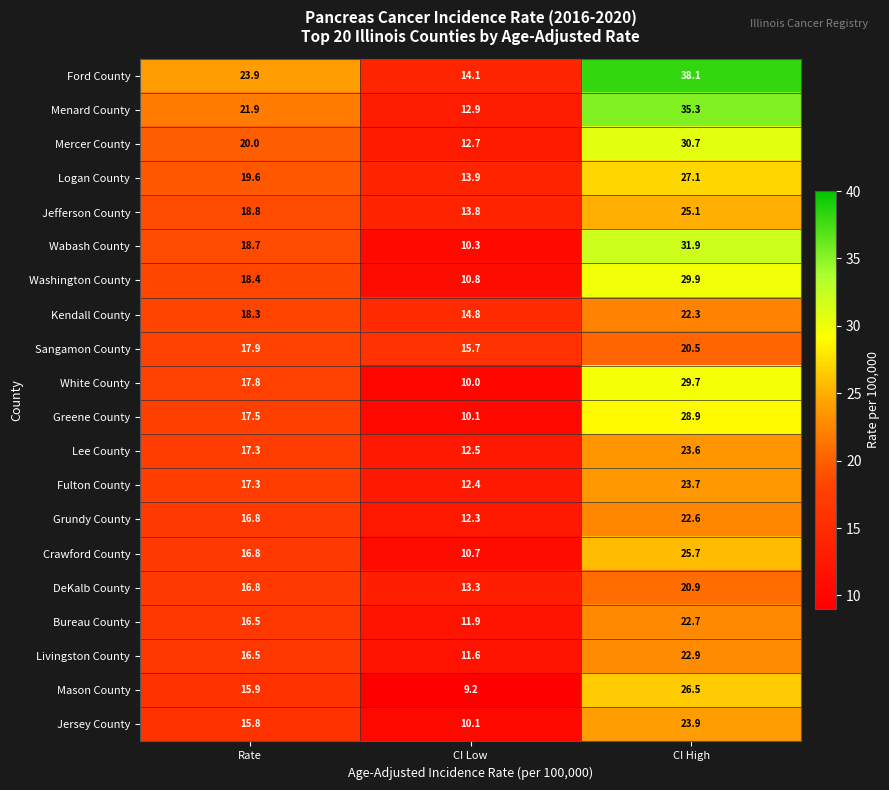

At which category is the sum across all series the highest?

CI High